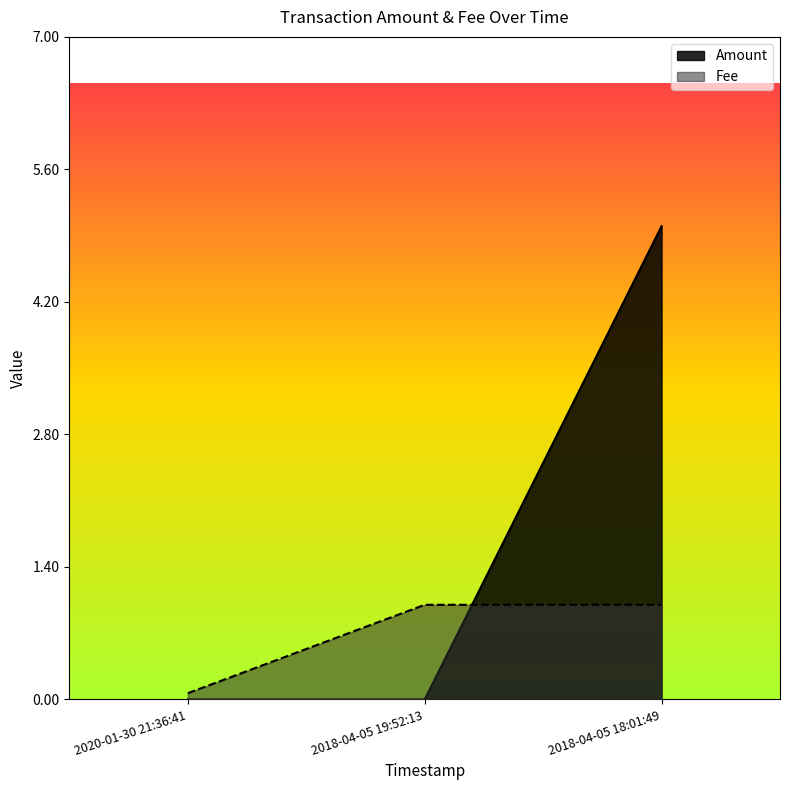

Which label corresponds to the largest value in the chart?

2018-04-05 18:01:49